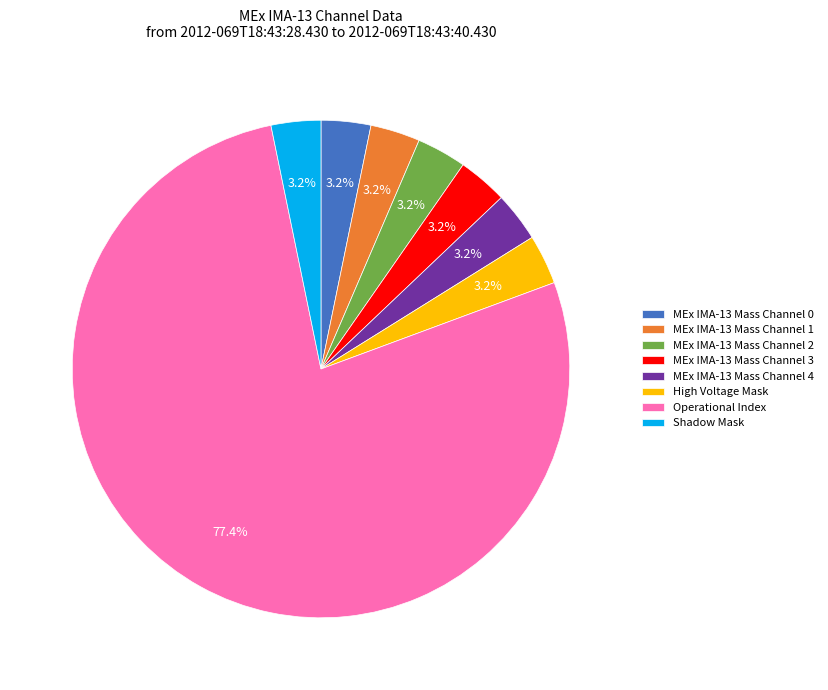

Count the number of slices in the pie.

8